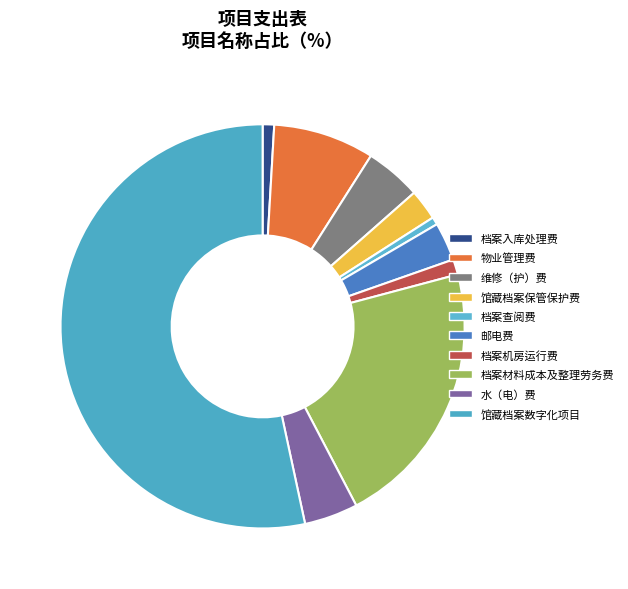

What is the smallest slice in the pie chart?

档案查阅费